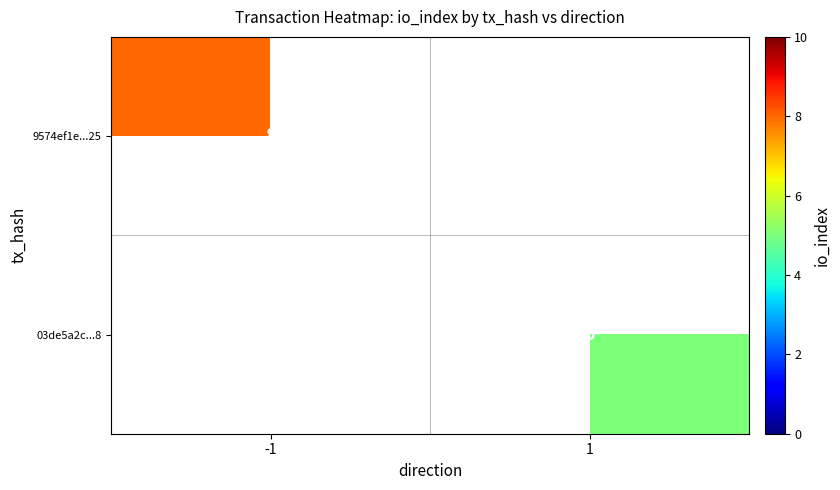

The 9574ef1e...25 series shows 8 at -1. True or false?

True